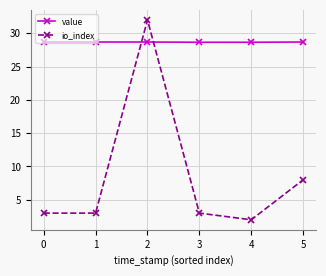

Count the value values in the range 28 to 29.

6